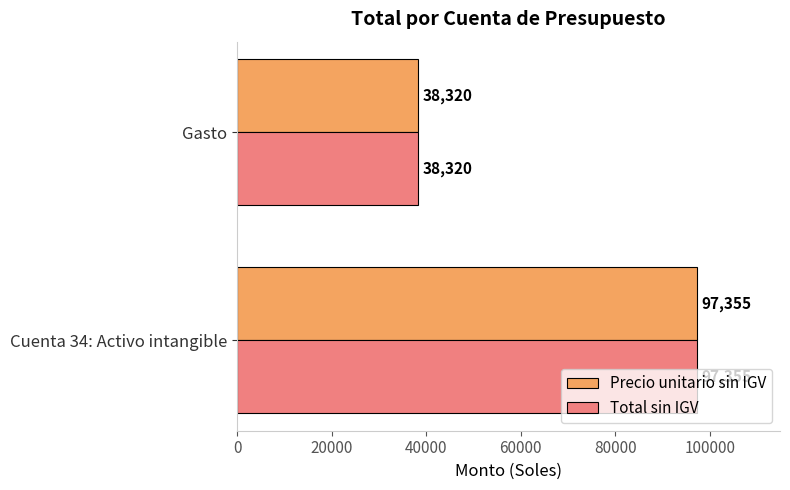

What is the sum of all Total sin IGV values?

135675